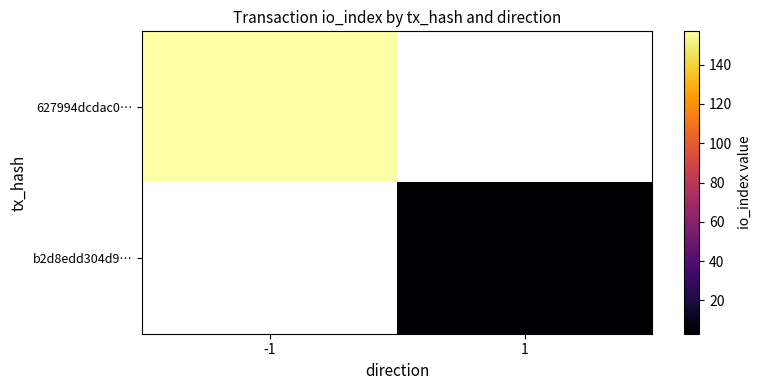

List the labels in order of 627994dcdac0… value, largest first.

-1, 1